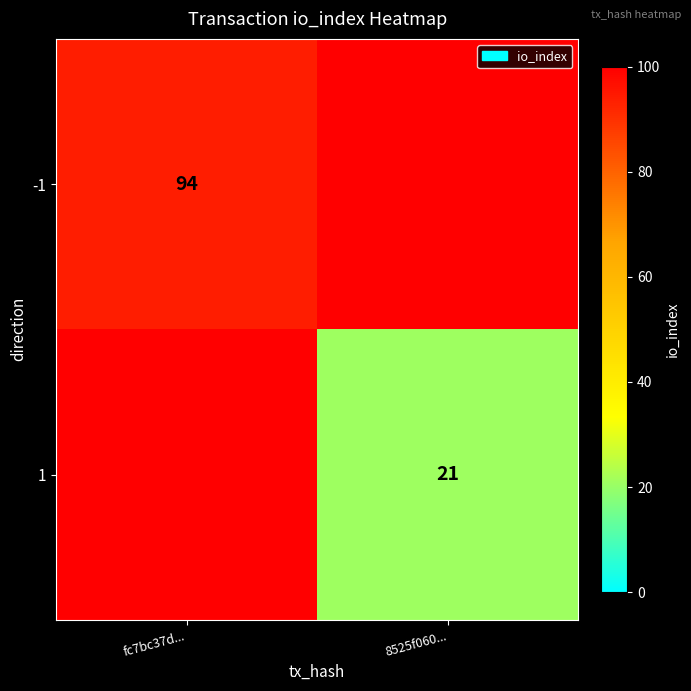

What is the greatest value displayed?

94.0